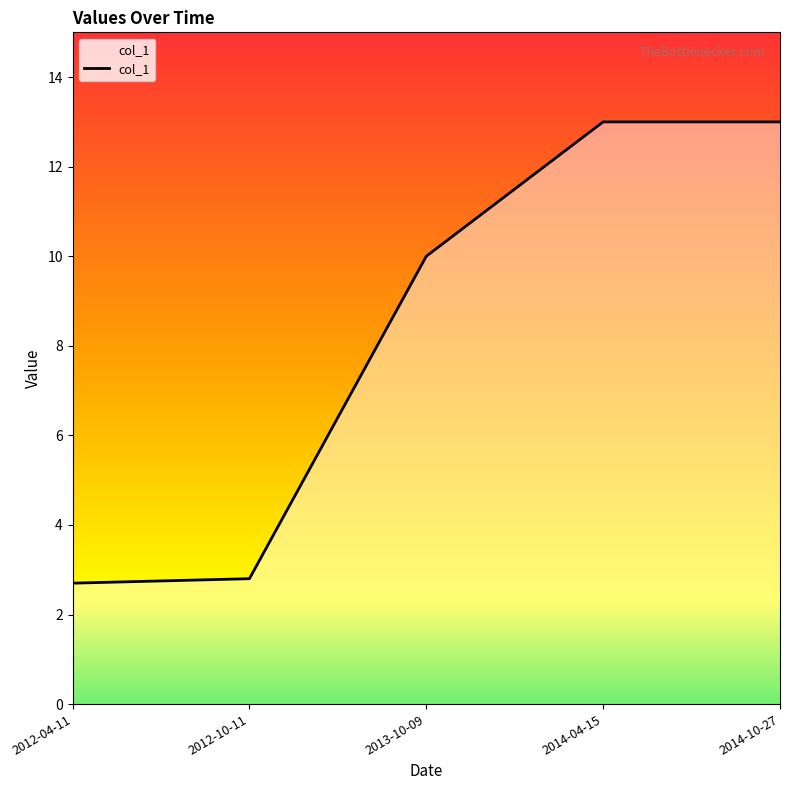

What position from the right is 2014-04-15?

2